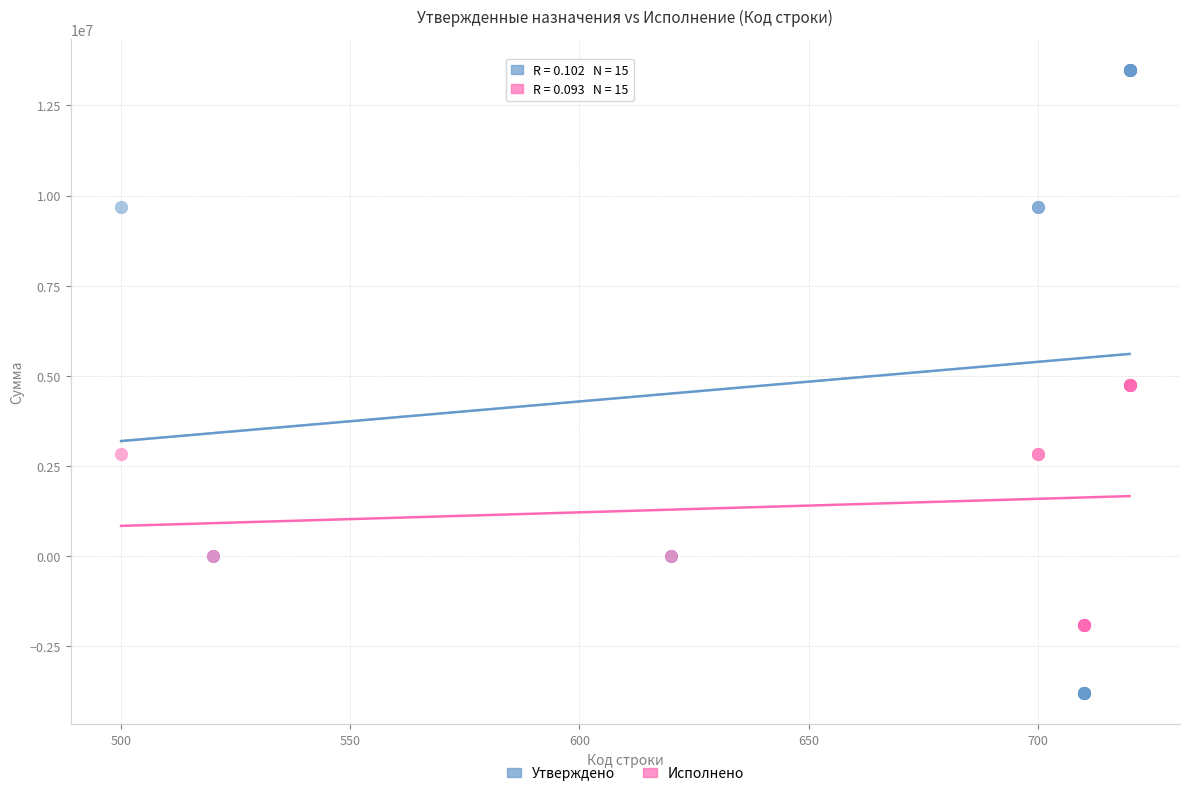

Which series contains the highest Y value?

Утверждено